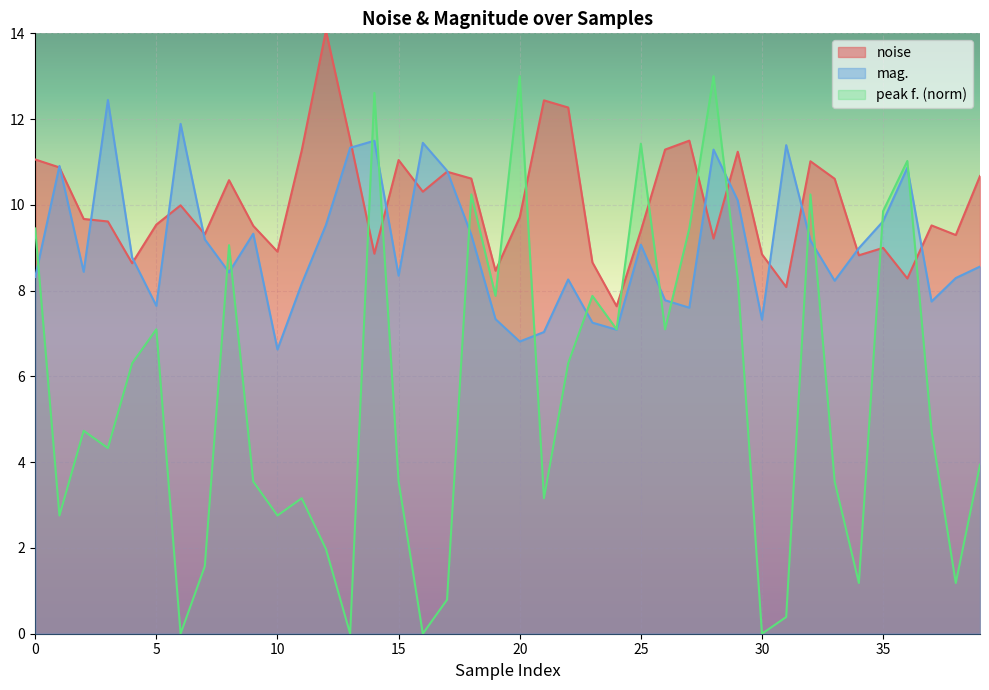

Which category has the highest value across all series?

12